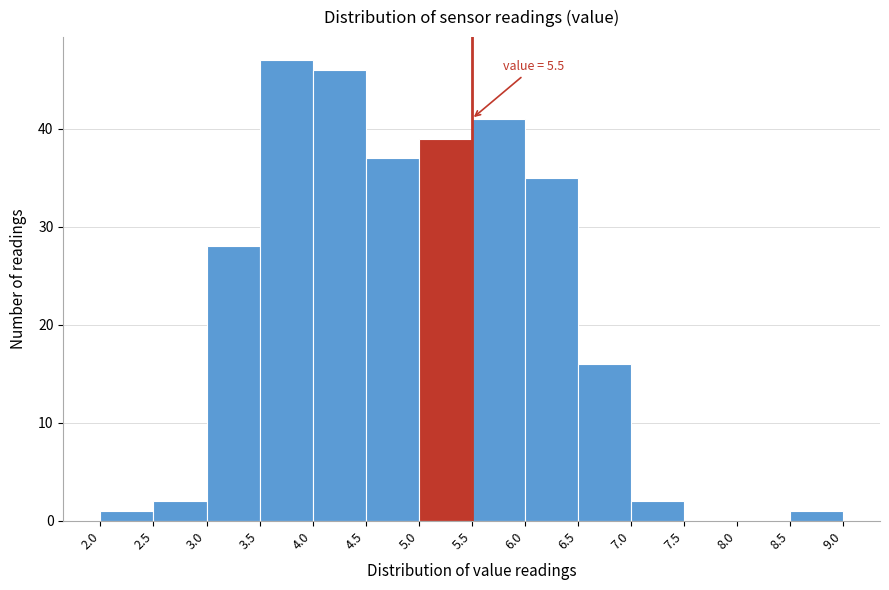

Over which range of the x-axis is the bar tallest?

3.5 to 4.0